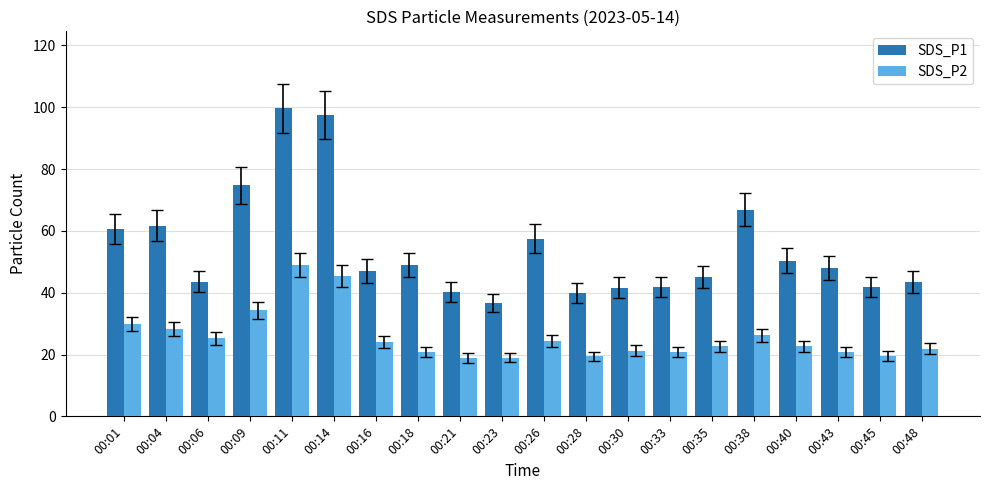

How many series are shown in this chart?

2